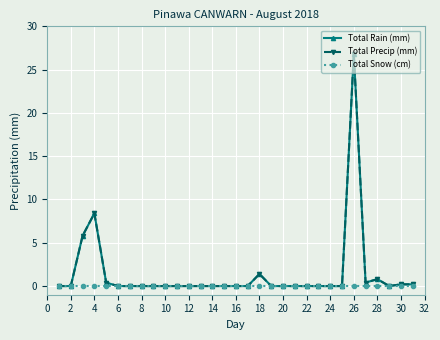

Is this an area chart (filled region under the line)?

No